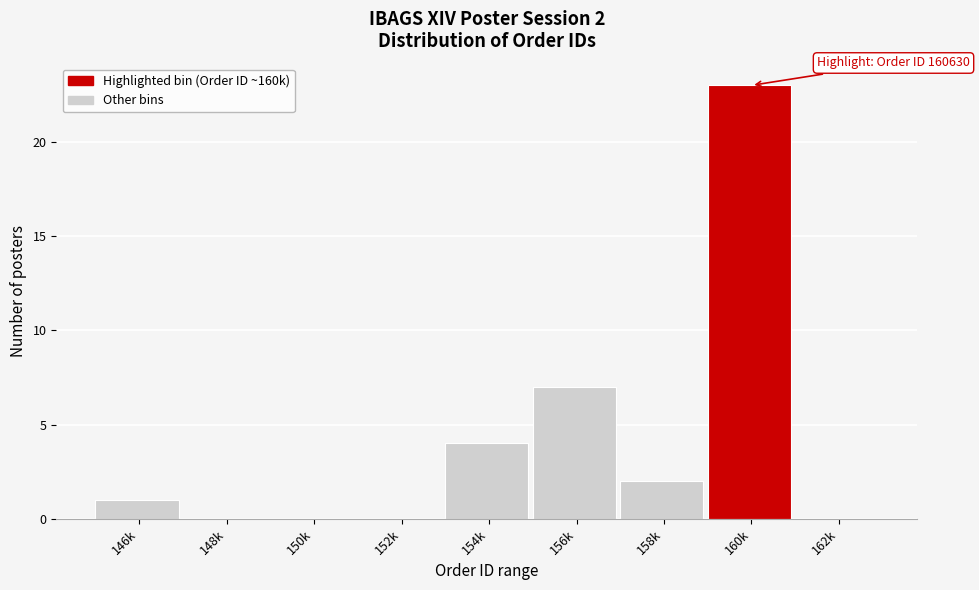

Reading left to right, what are all the values shown in this chart?

146k=1	148k=0	150k=0	152k=0	154k=4	156k=7	158k=2	160k=23	162k=0